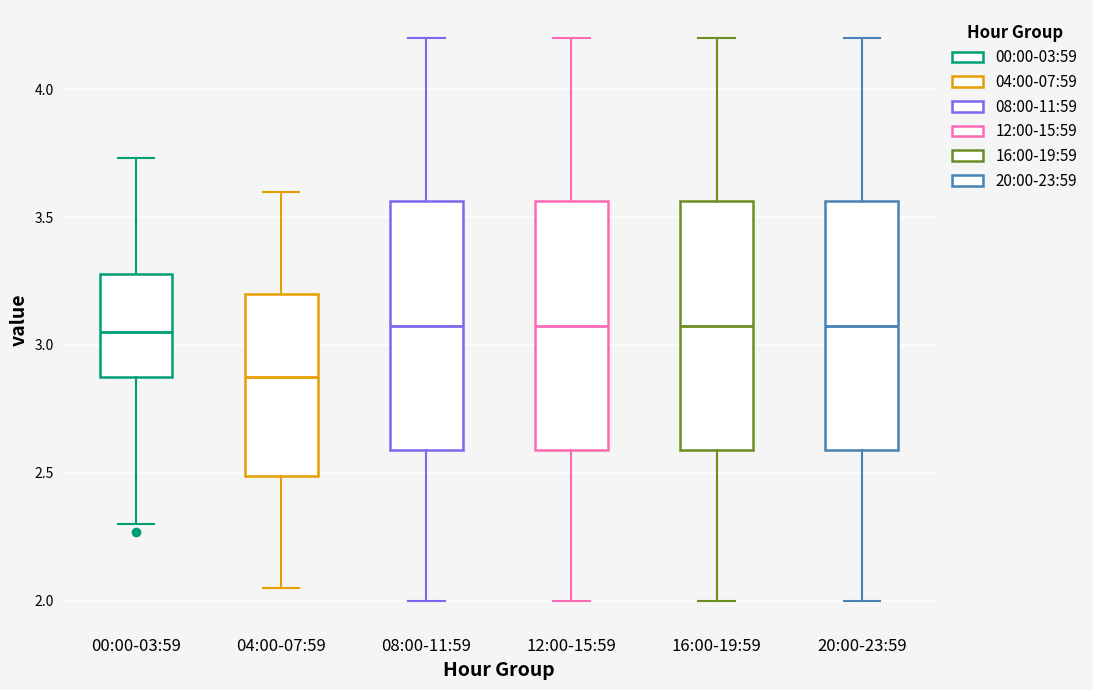

Reading left to right, read every box against the y-axis: the position of its median line, the range the box covers, and the ends of its whiskers. The values are not printed on the chart, so give them approximately, as read against the axis.

00:00-03:59: median 3.05, box 2.90 to 3.30, whiskers 2.30 to 3.75
04:00-07:59: median 2.90, box 2.50 to 3.20, whiskers 2.05 to 3.60
08:00-11:59: median 3.10, box 2.60 to 3.55, whiskers 2.00 to 4.20
12:00-15:59: median 3.10, box 2.60 to 3.55, whiskers 2.00 to 4.20
16:00-19:59: median 3.10, box 2.60 to 3.55, whiskers 2.00 to 4.20
20:00-23:59: median 3.10, box 2.60 to 3.55, whiskers 2.00 to 4.20